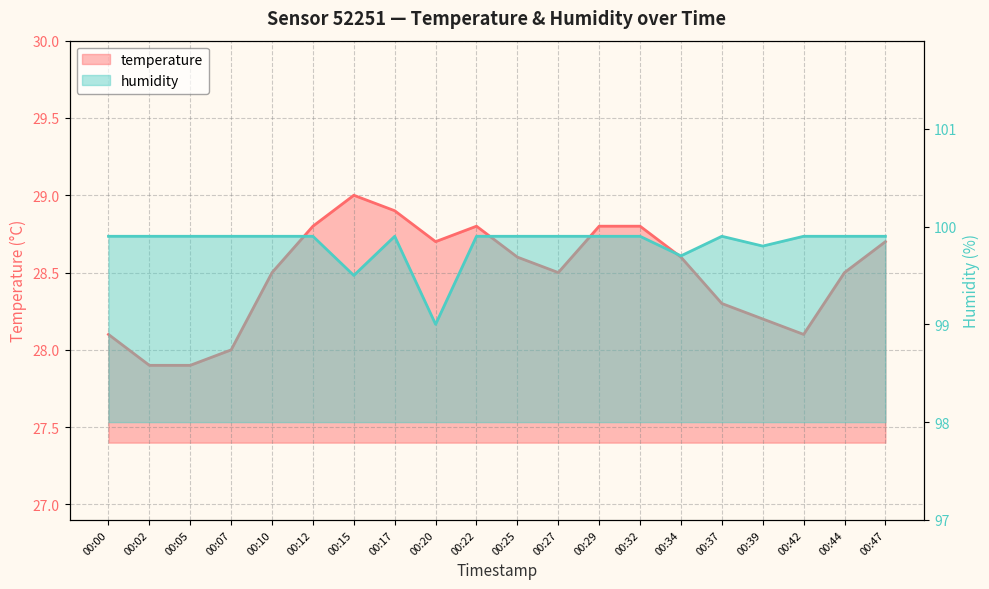

In temperature, how many points are lower than both neighbors (excluding endpoints)?

3